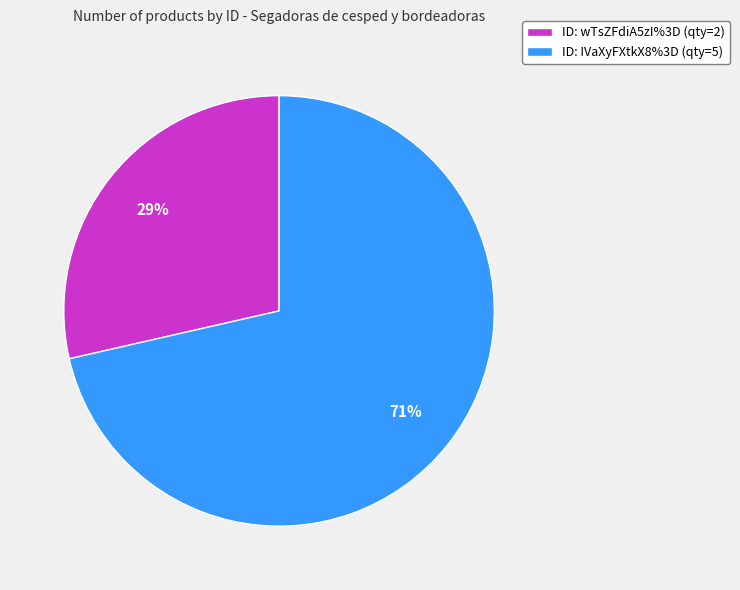

To the nearest percent, what is the average slice percentage?

50%